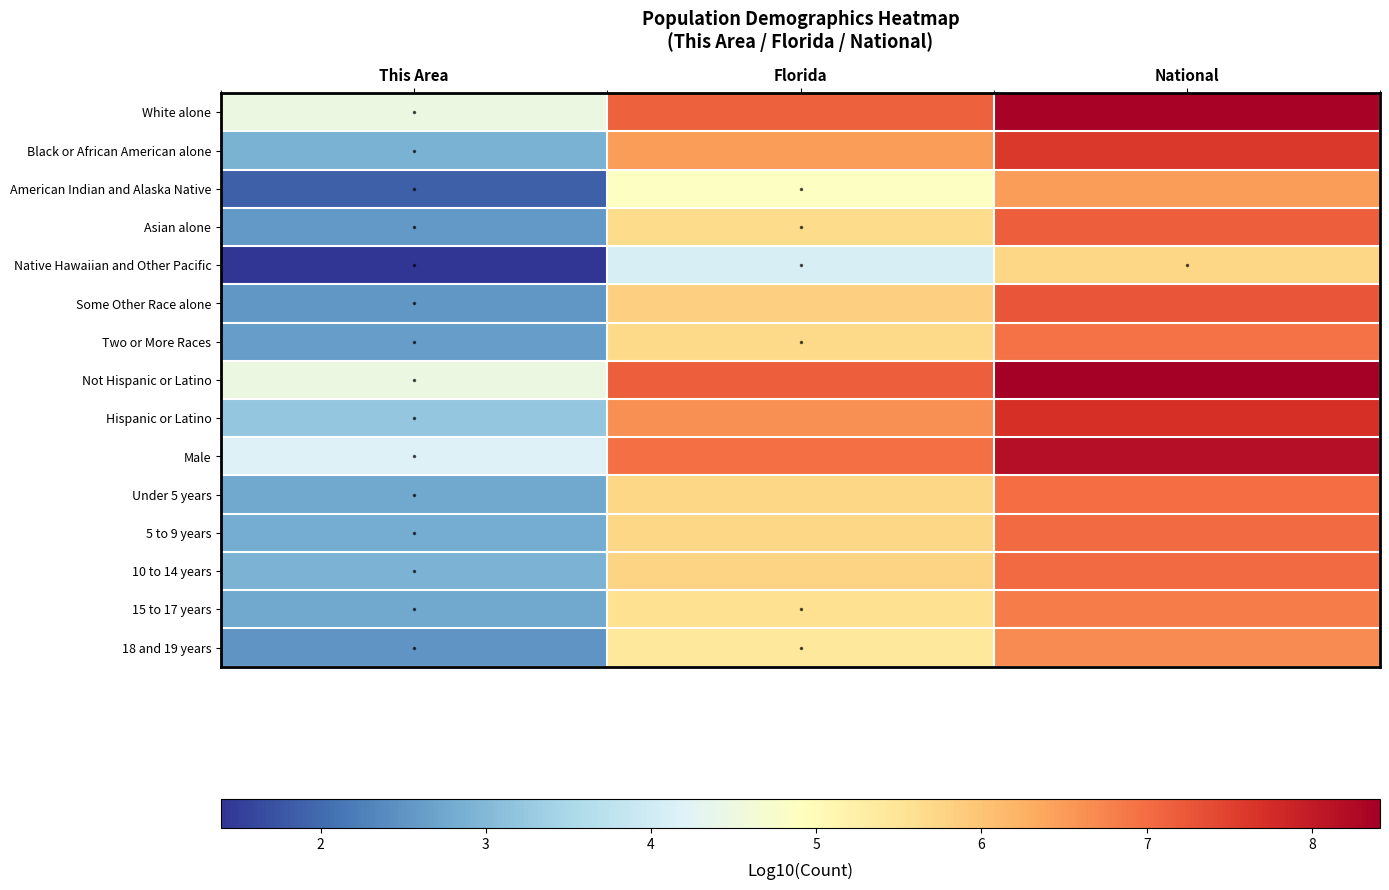

Reading right to left, extract all data points from this chart.

White alone: National=8.3	Florida=7.1	This Area=4.5
Black or African American alone: National=7.6	Florida=6.5	This Area=2.9
American Indian and Alaska Native: National=6.5	Florida=4.9	This Area=1.9
Asian alone: National=7.2	Florida=5.7	This Area=2.6
Native Hawaiian and Other Pacific: National=5.7	Florida=4.1	This Area=1.4
Some Other Race alone: National=7.3	Florida=5.8	This Area=2.5
Two or More Races: National=7.0	Florida=5.7	This Area=2.6
Not Hispanic or Latino: National=8.4	Florida=7.2	This Area=4.5
Hispanic or Latino: National=7.7	Florida=6.6	This Area=3.2
Male: National=8.2	Florida=7.0	This Area=4.2
Under 5 years: National=7.0	Florida=5.7	This Area=2.7
5 to 9 years: National=7.0	Florida=5.7	This Area=2.8
10 to 14 years: National=7.0	Florida=5.8	This Area=2.9
15 to 17 years: National=6.8	Florida=5.6	This Area=2.8
18 and 19 years: National=6.7	Florida=5.4	This Area=2.5